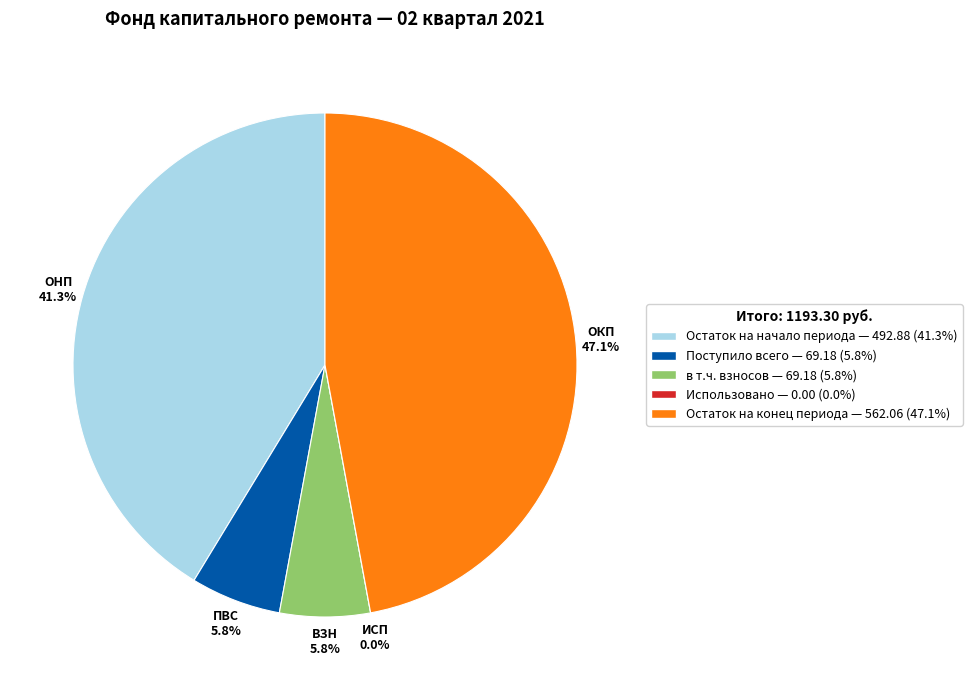

Count the number of slices in the pie.

5